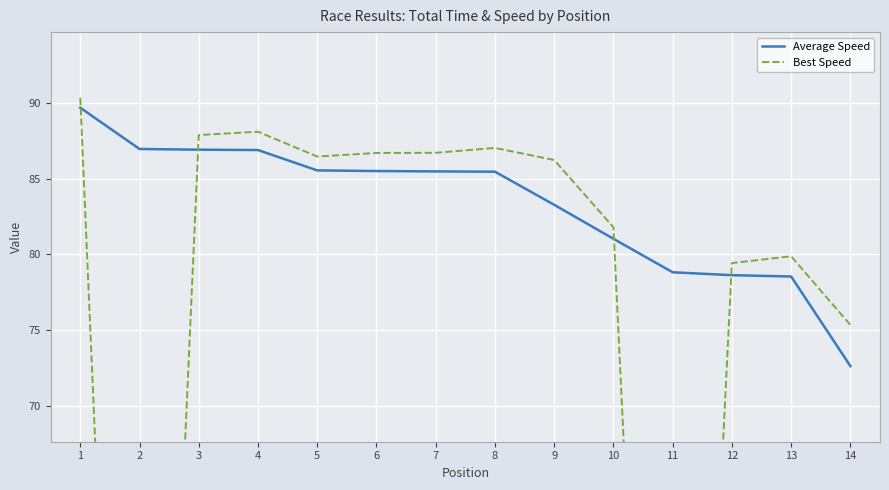

True or false: Average Speed has a value of 86.9 at 4.

True